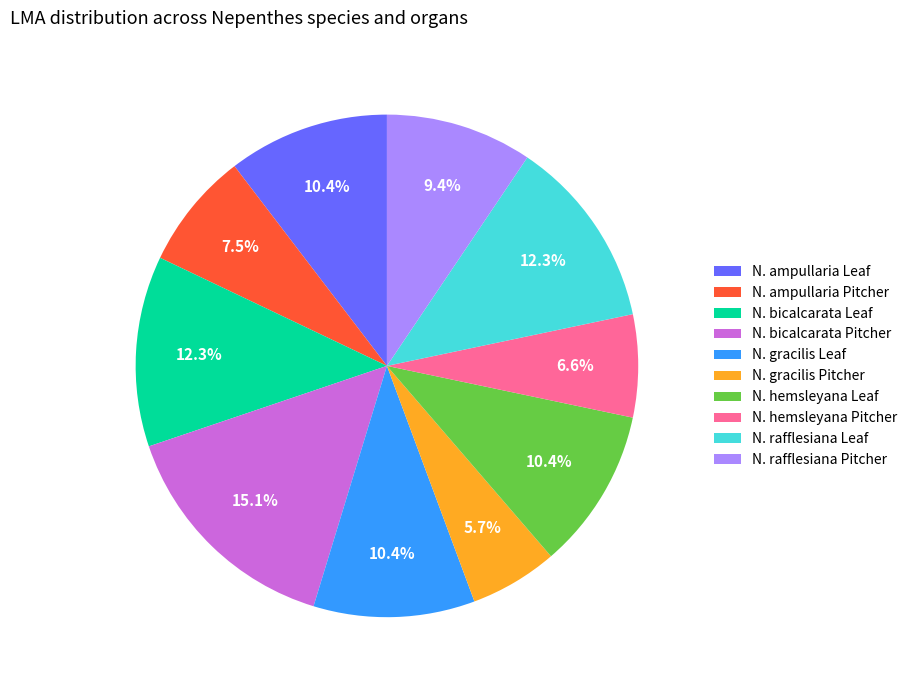

Is there a majority slice in this chart?

No